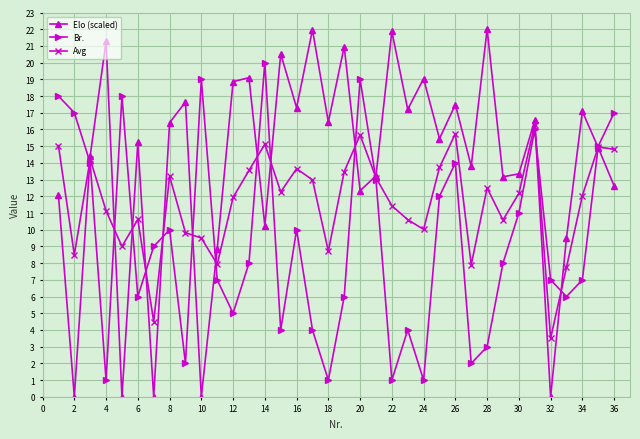

True or false: Br. has more than 1 interior local peaks.

True